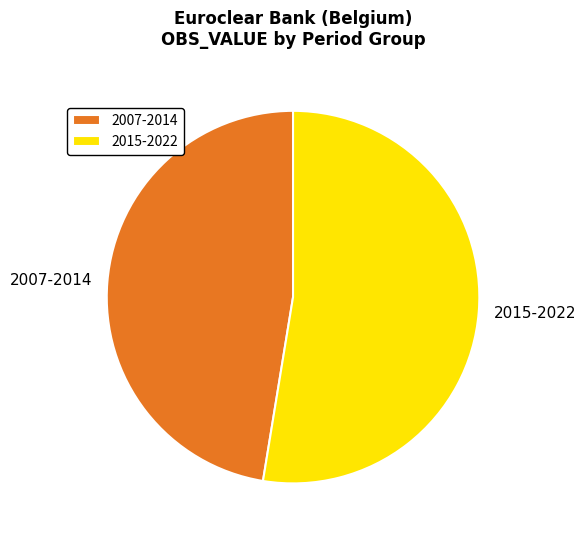

Which category has the biggest portion of the pie?

2015-2022